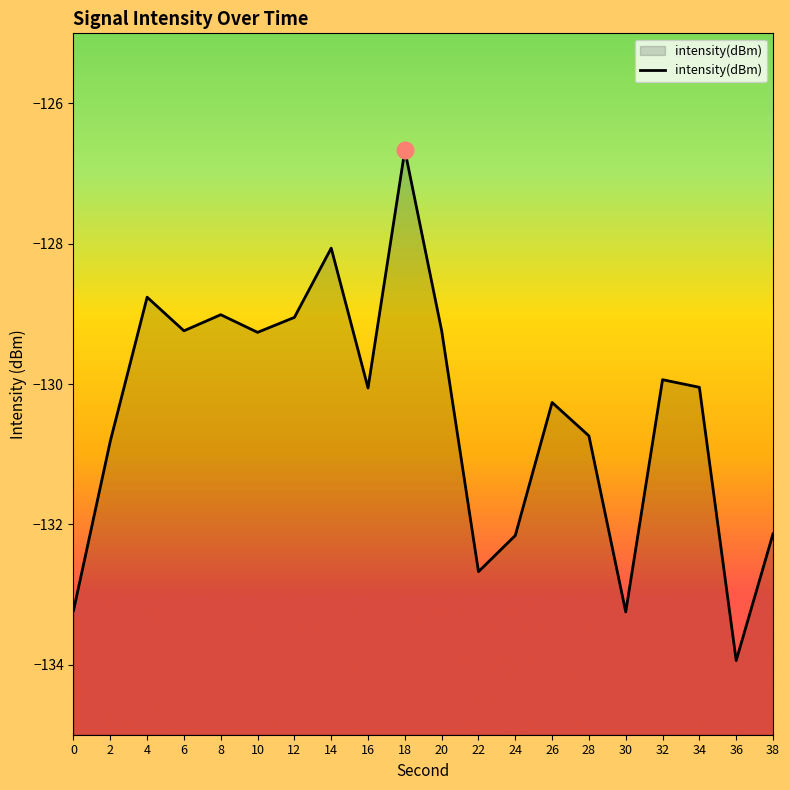

Where is the first local maximum?

4